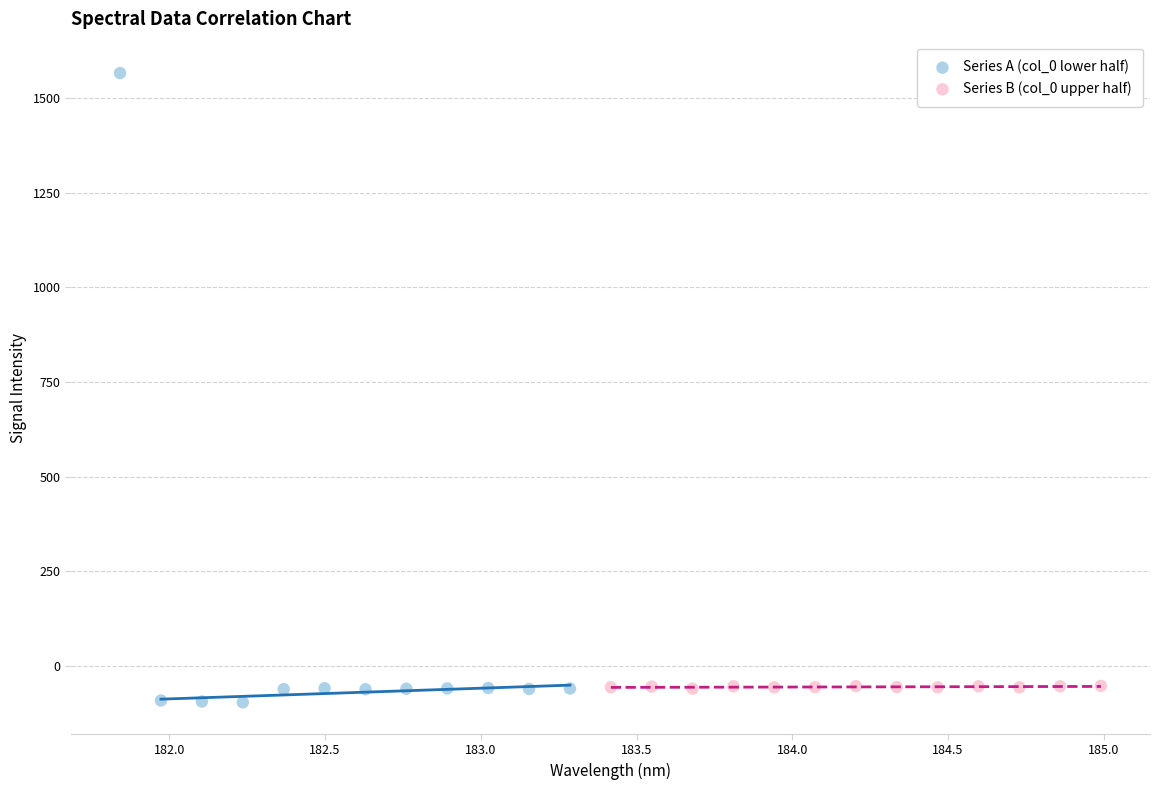

What are all the series names shown in the legend?

Series A (col_0 lower half), Series B (col_0 upper half)